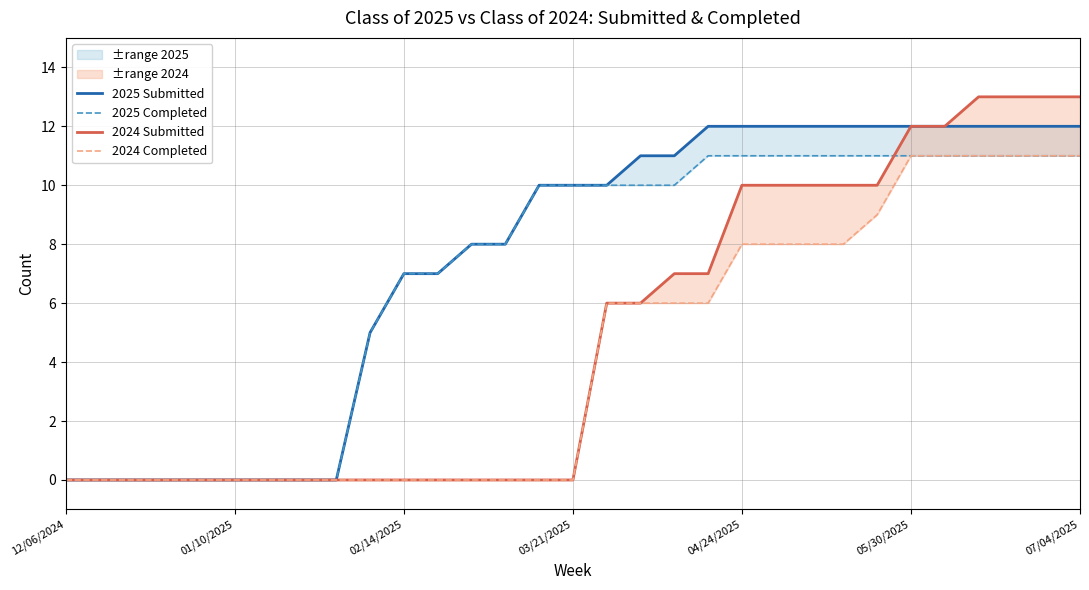

What value does the 2024 Completed series have at 29, to the nearest 10?

10